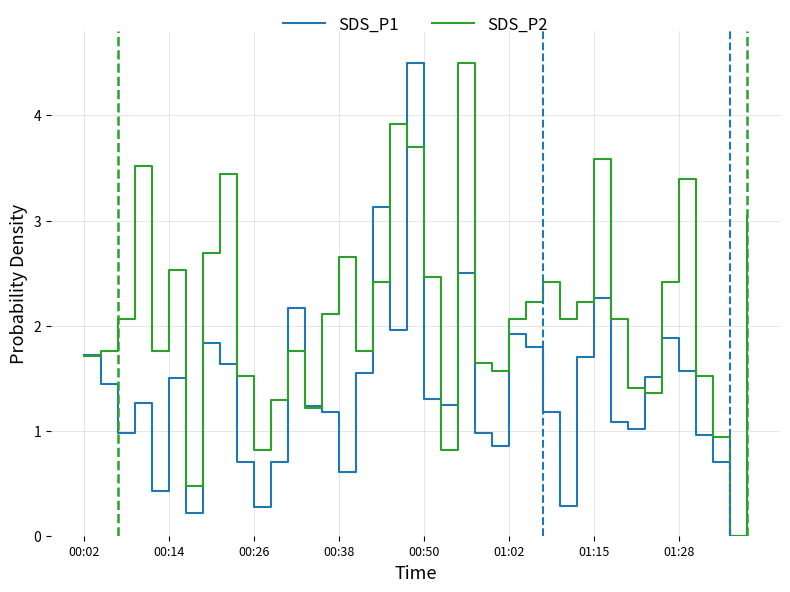

How many lines are shown in the chart?

2